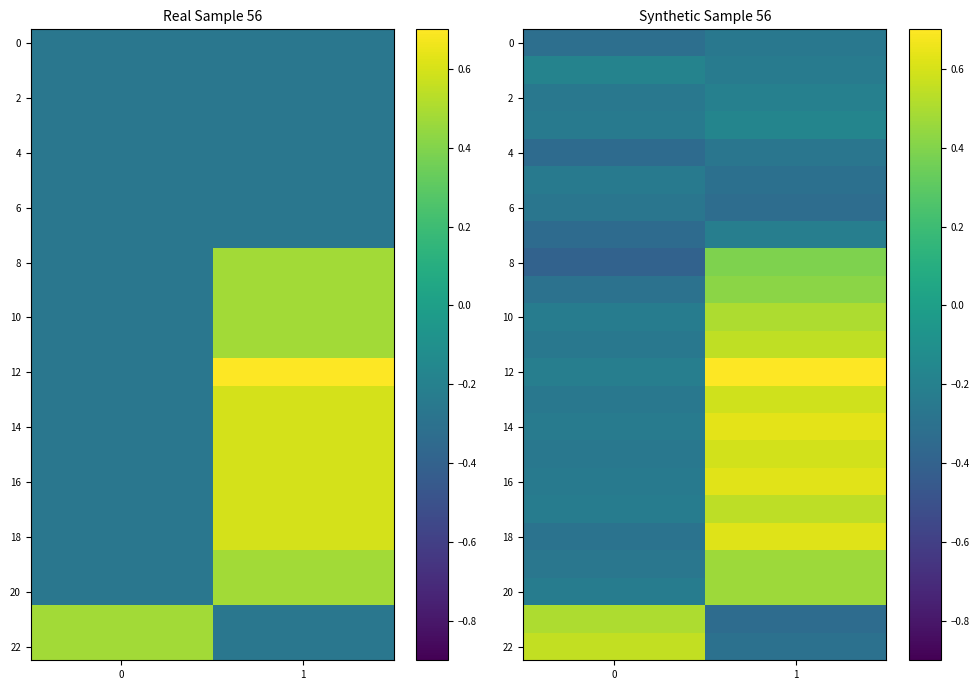

What is the minimum value shown in the chart?

-0.4